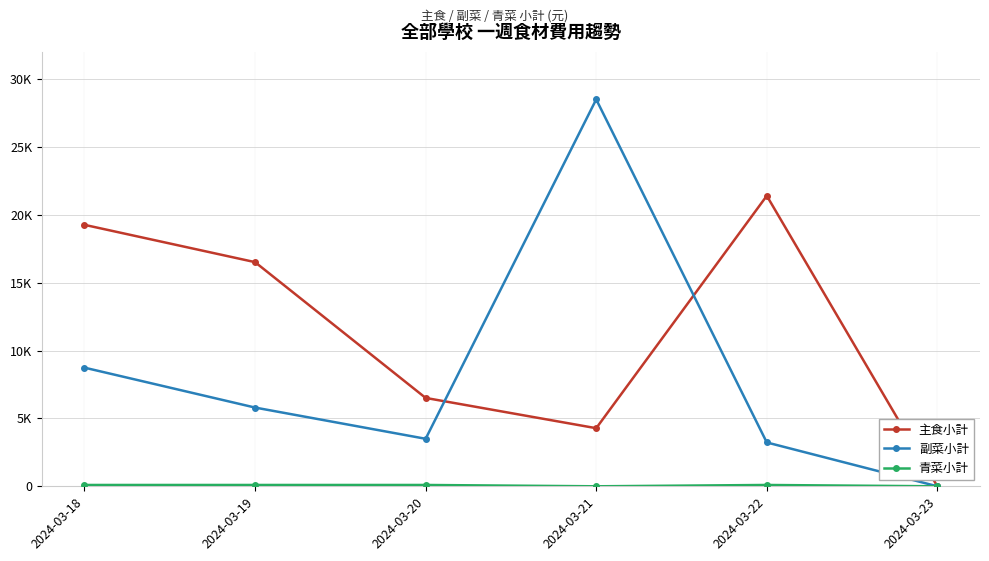

Is the value of 青菜小計 at 2024-03-20 greater than the value of 主食小計 at 2024-03-23?

Yes